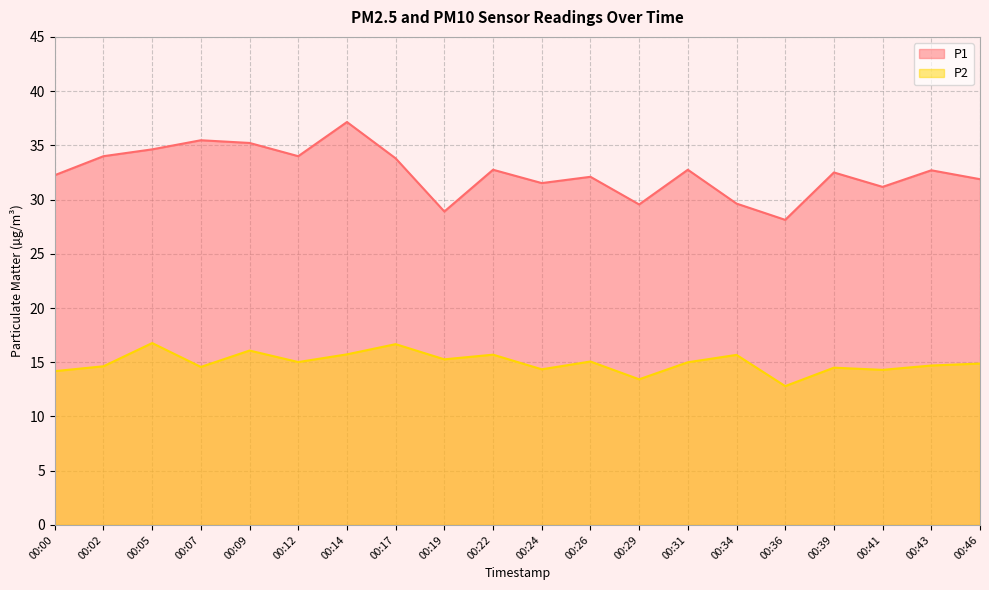

Reading right to left, extract all data points from this chart.

P1: 31.9	32.7	31.2	32.5	28.1	29.6	32.8	29.6	32.1	31.5	32.8	28.9	33.8	37.1	34.0	35.2	35.5	34.6	34.0	32.2
P2: 14.9	14.7	14.3	14.5	12.8	15.7	15.0	13.4	15.1	14.3	15.7	15.3	16.7	15.7	15.0	16.1	14.6	16.8	14.6	14.2